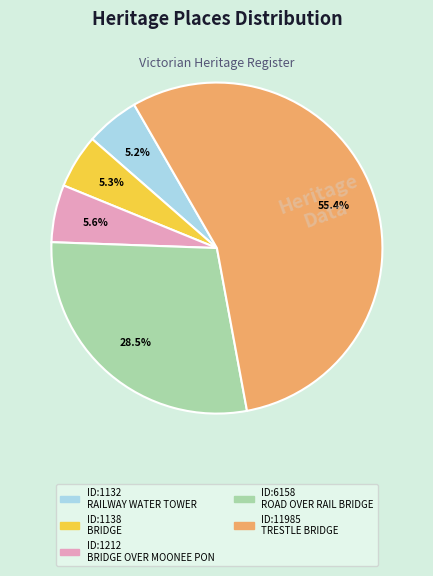

Is there any slice that represents more than half of the pie?

Yes